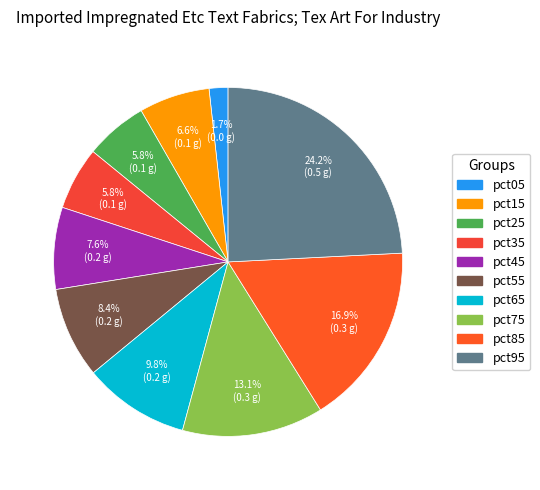

Count the number of slices in the pie.

10